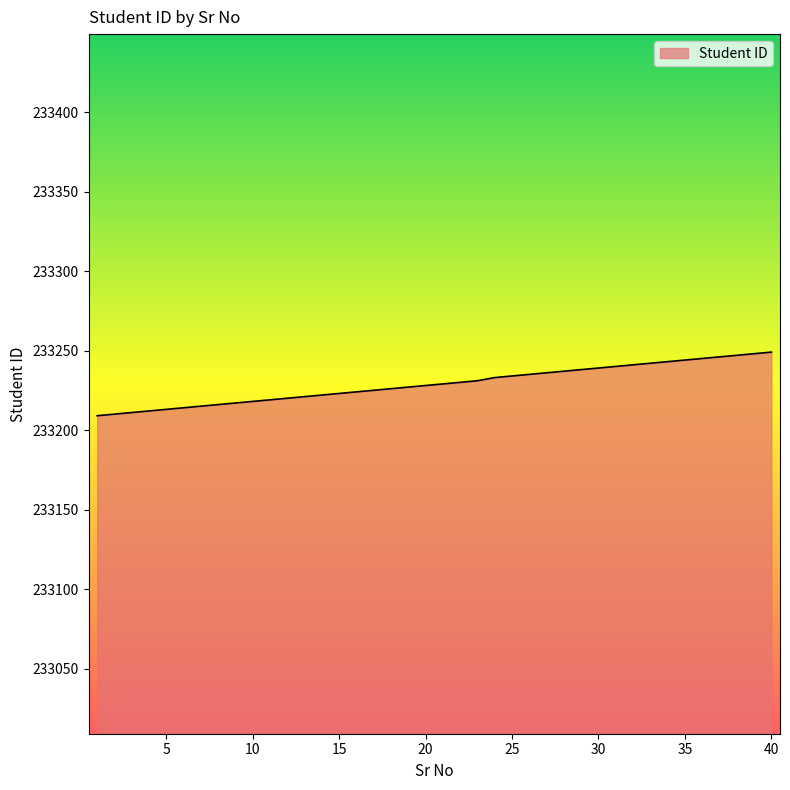

How many lines are shown in the chart?

1